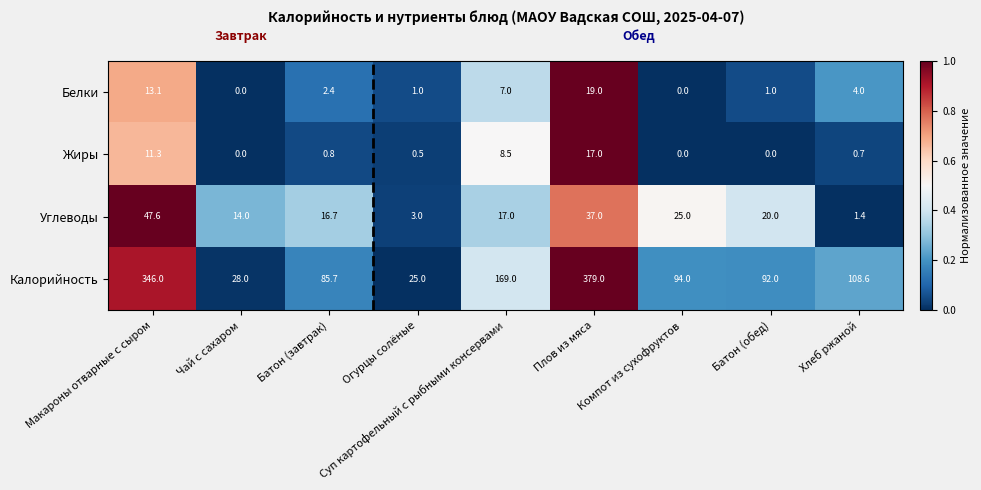

At which label does Белки first exceed 2?

Макароны отварные с сыром